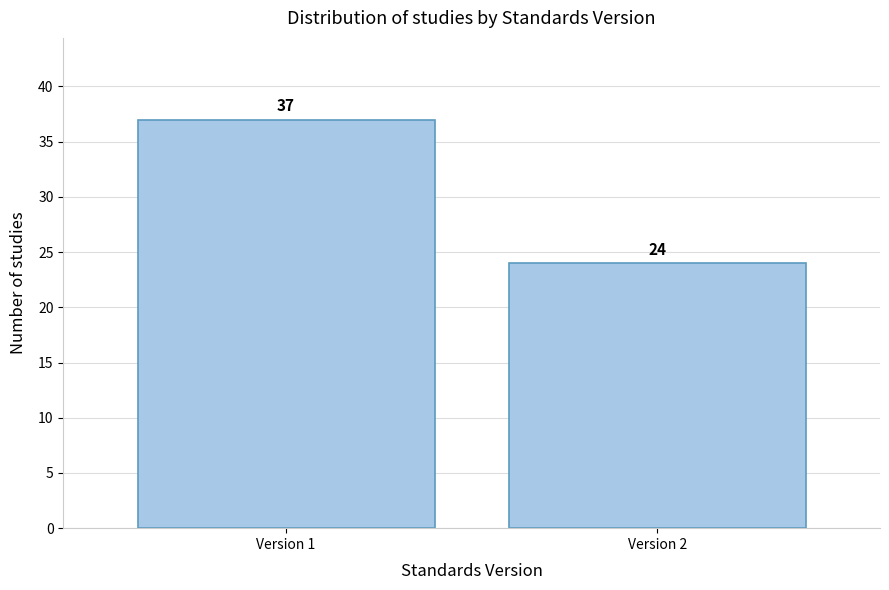

Reading right to left, transcribe all the data shown in this chart.

Version 2=24	Version 1=37